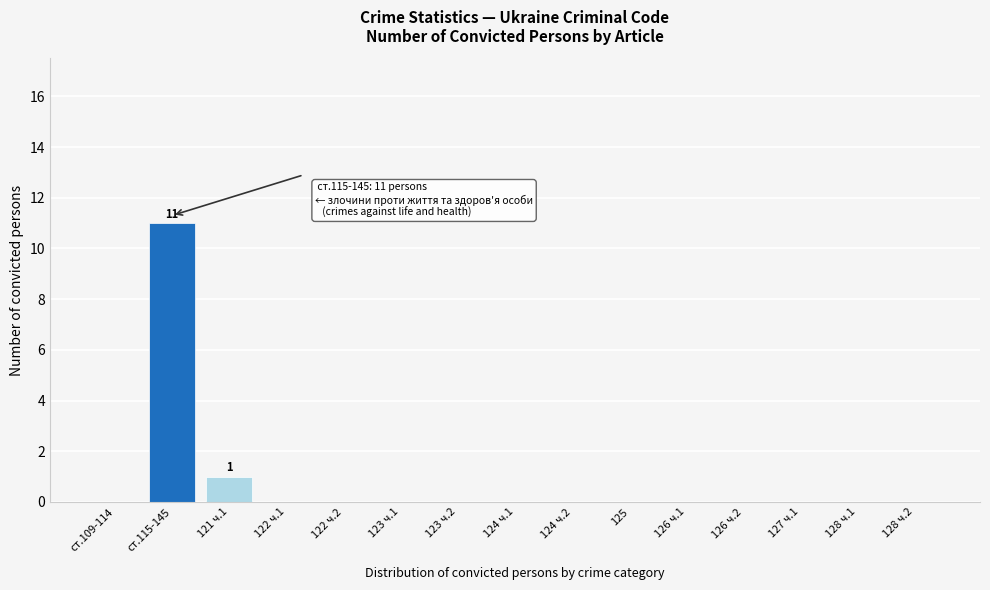

Reading left to right, list all the values displayed in this chart.

ст.109-114=0	ст.115-145=11	121 ч.1=1	122 ч.1=0	122 ч.2=0	123 ч.1=0	123 ч.2=0	124 ч.1=0	124 ч.2=0	125=0	126 ч.1=0	126 ч.2=0	127 ч.1=0	128 ч.1=0	128 ч.2=0